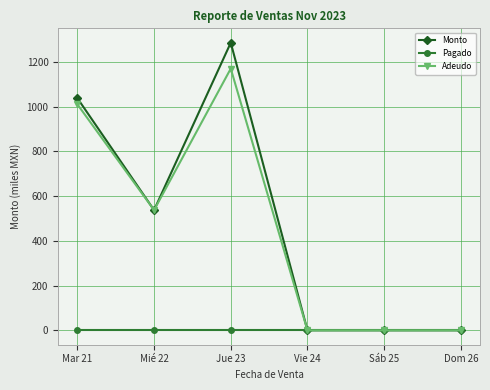

True or false: Pagado has more than 2 interior local peaks.

False